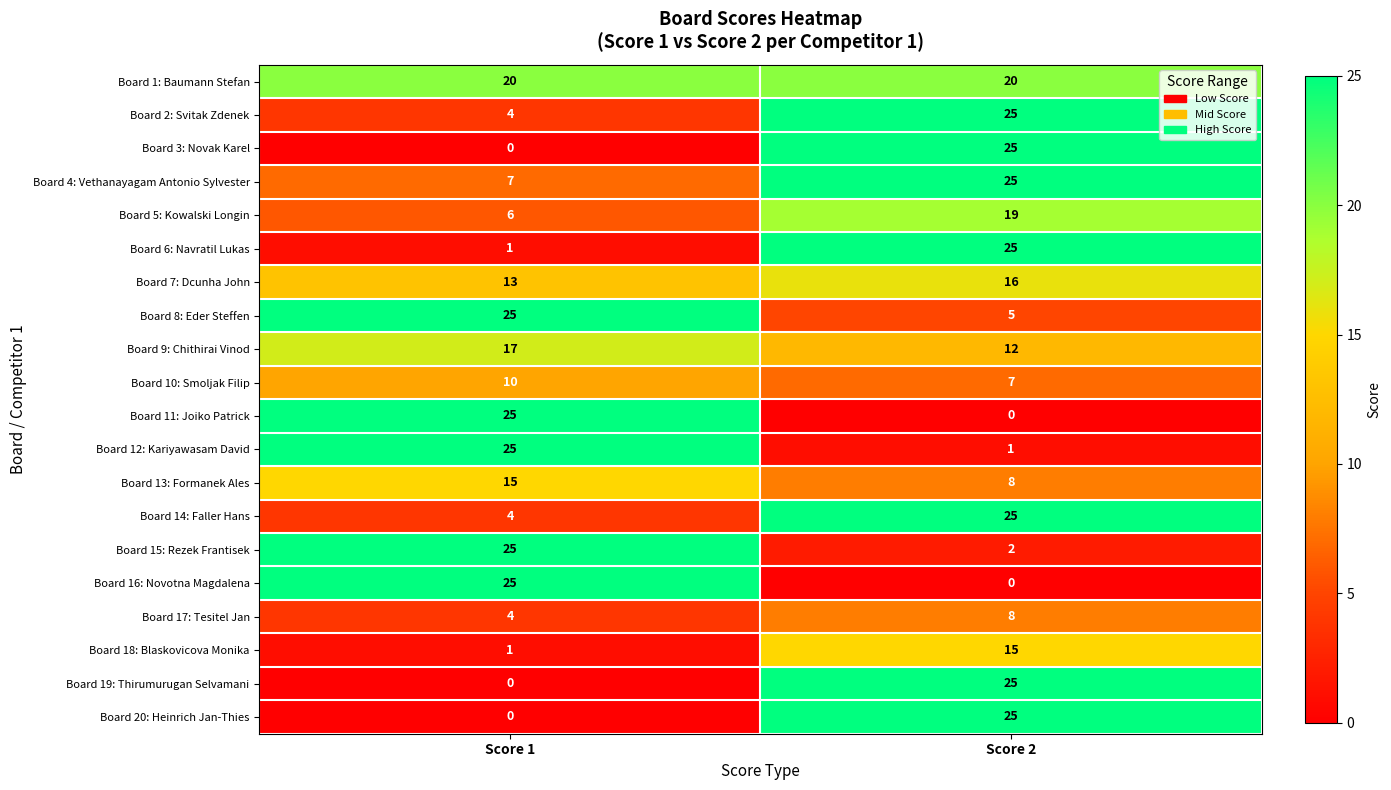

Which series has the largest total across all categories?

Board 1: Baumann Stefan